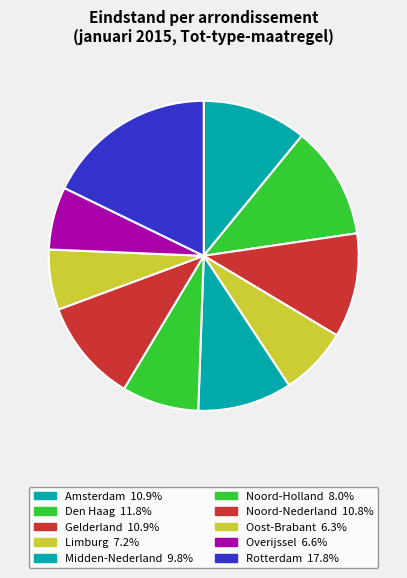

What percentage is the Gelderland slice, to the nearest percent?

11%